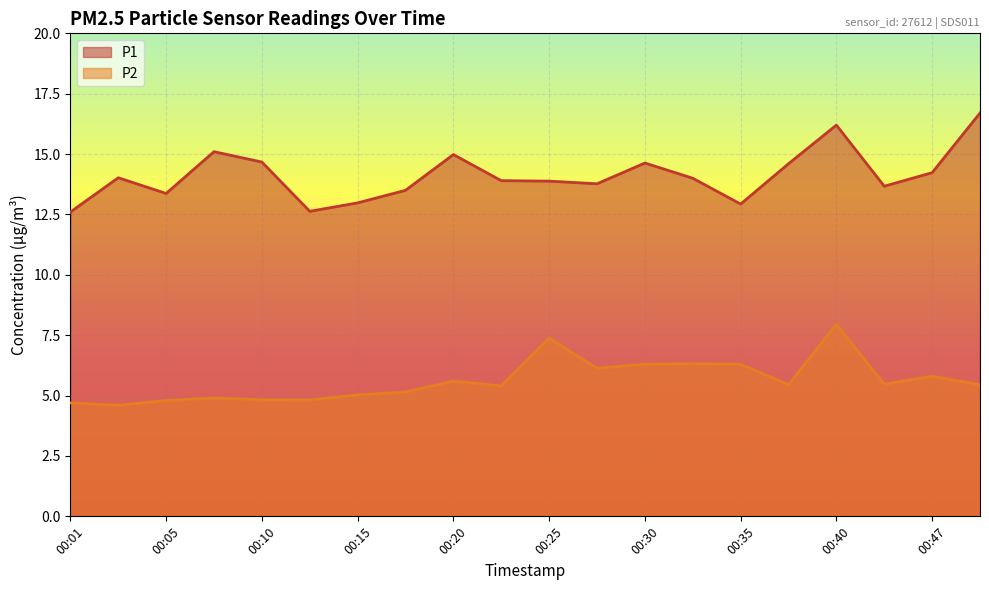

At 00:20, list the series in order from largest to smallest.

P1, P2